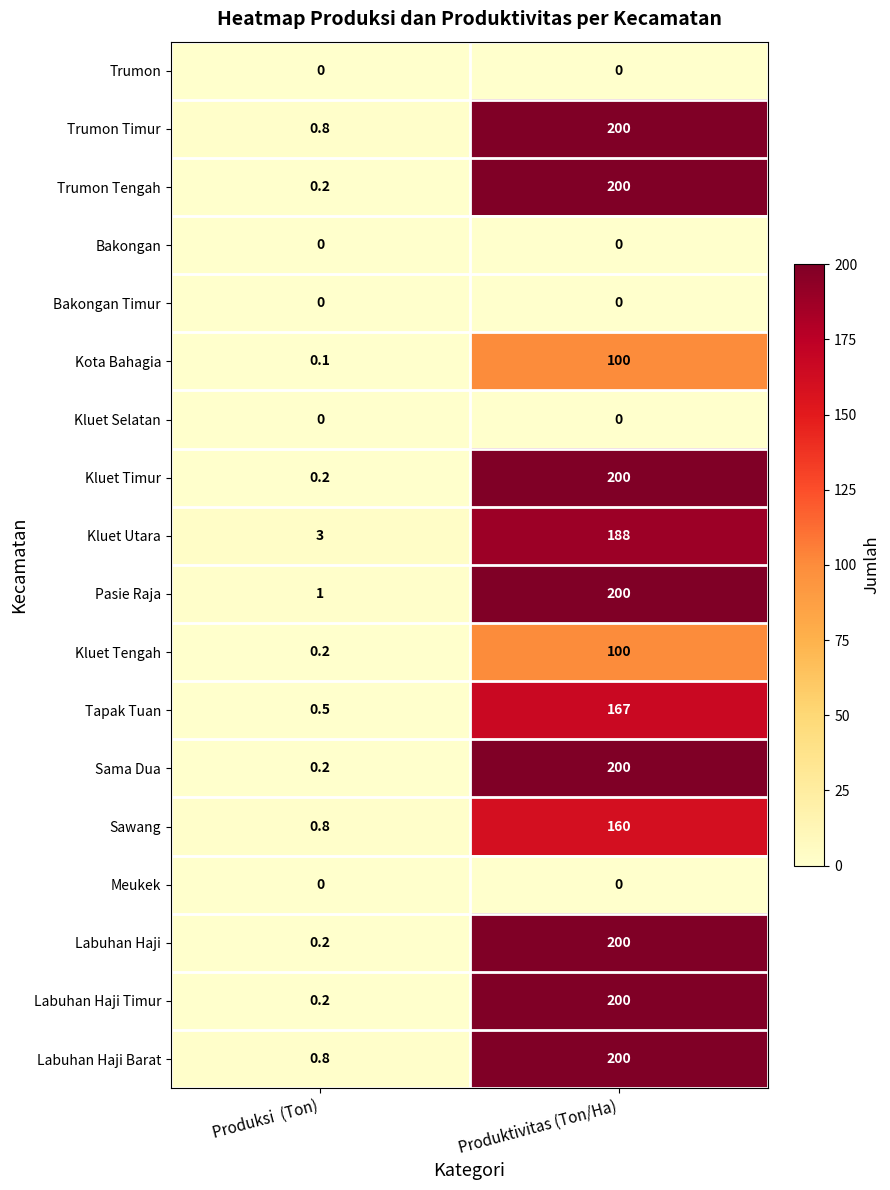

What is the sum of all Kluet Utara values?

191.0